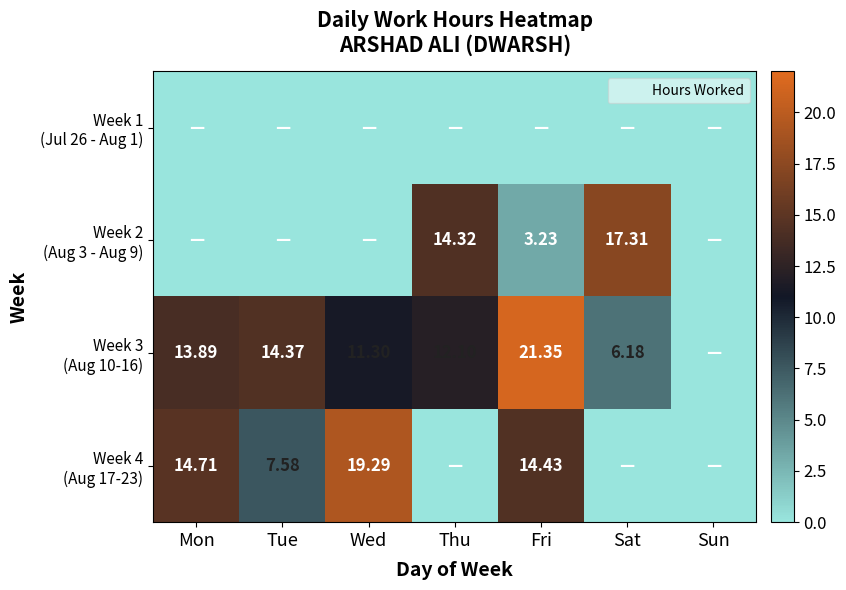

Rank the series by their maximum value, from lowest to highest.

Week 1 (Jul 26 - Aug 1), Week 2 (Aug 3 - Aug 9), Week 4 (Aug 17-23), Week 3 (Aug 10-16)